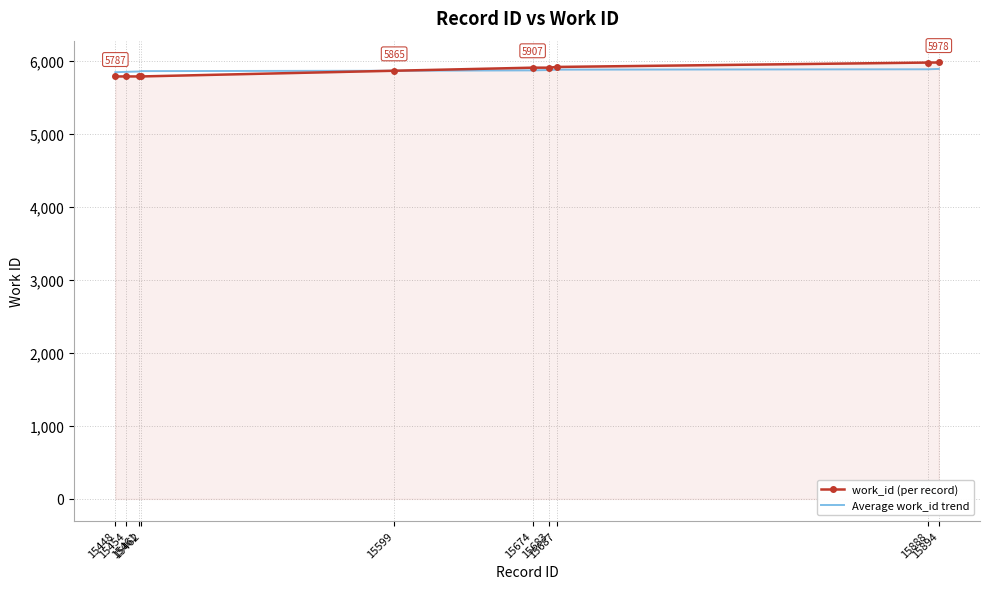

What is the total value across all series at 15687?

11796.9